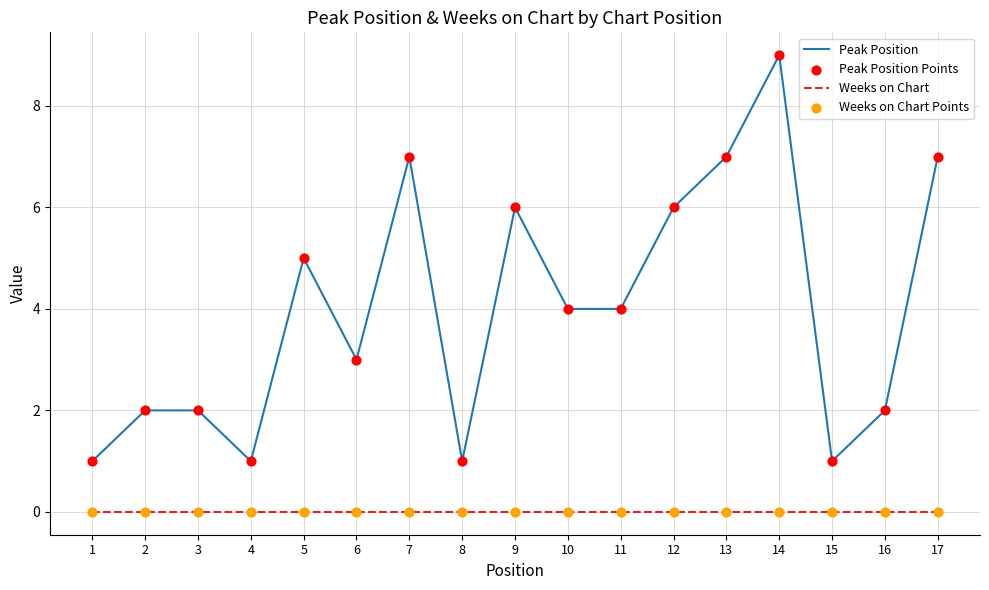

Between 6 and 12, which series saw the biggest shift?

Peak Position